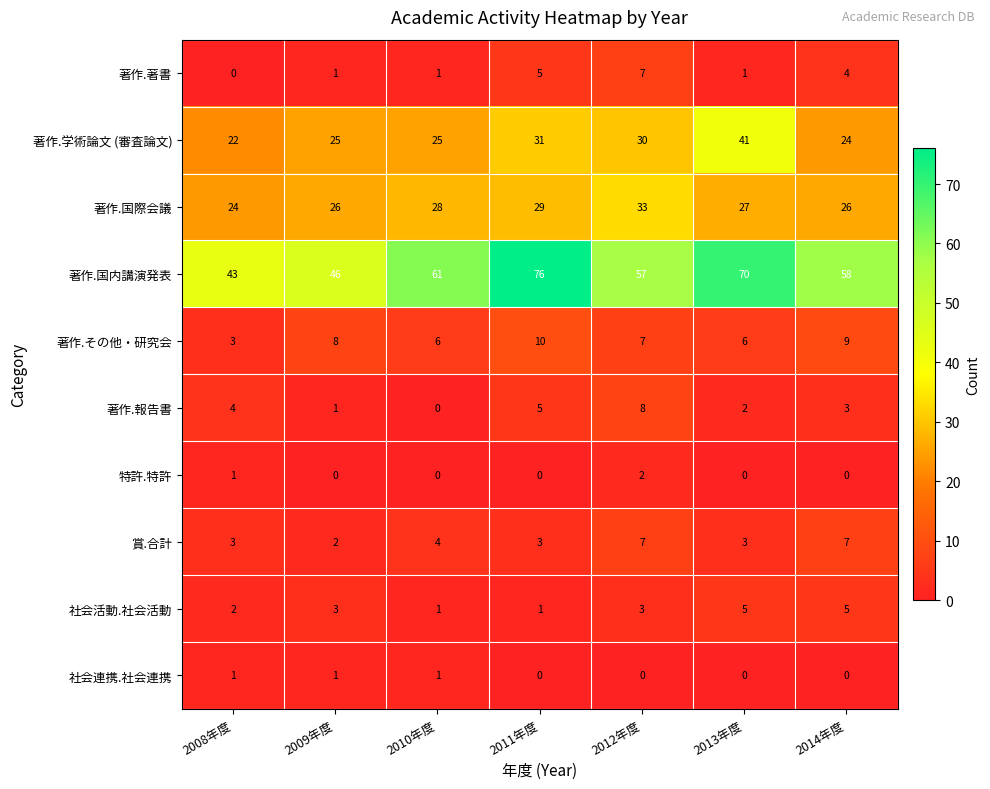

What is the maximum value for 著作.その他・研究会?

10